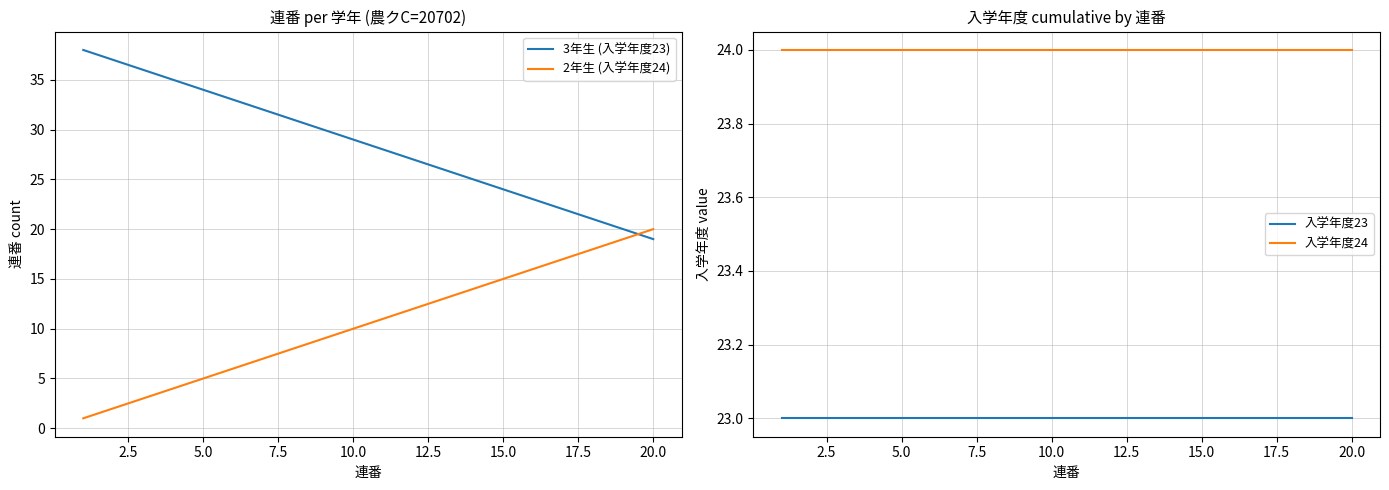

After their last crossing, which series has the higher values: 3年生 (入学年度23) or 2年生 (入学年度24)?

2年生 (入学年度24)